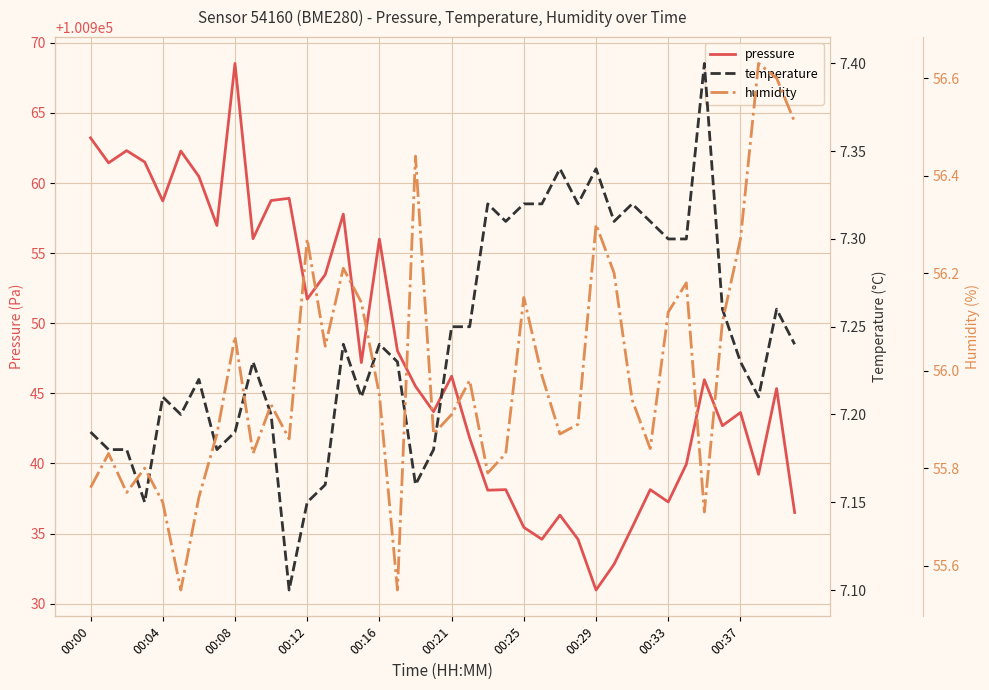

At which label does pressure reach its peak?

00:08